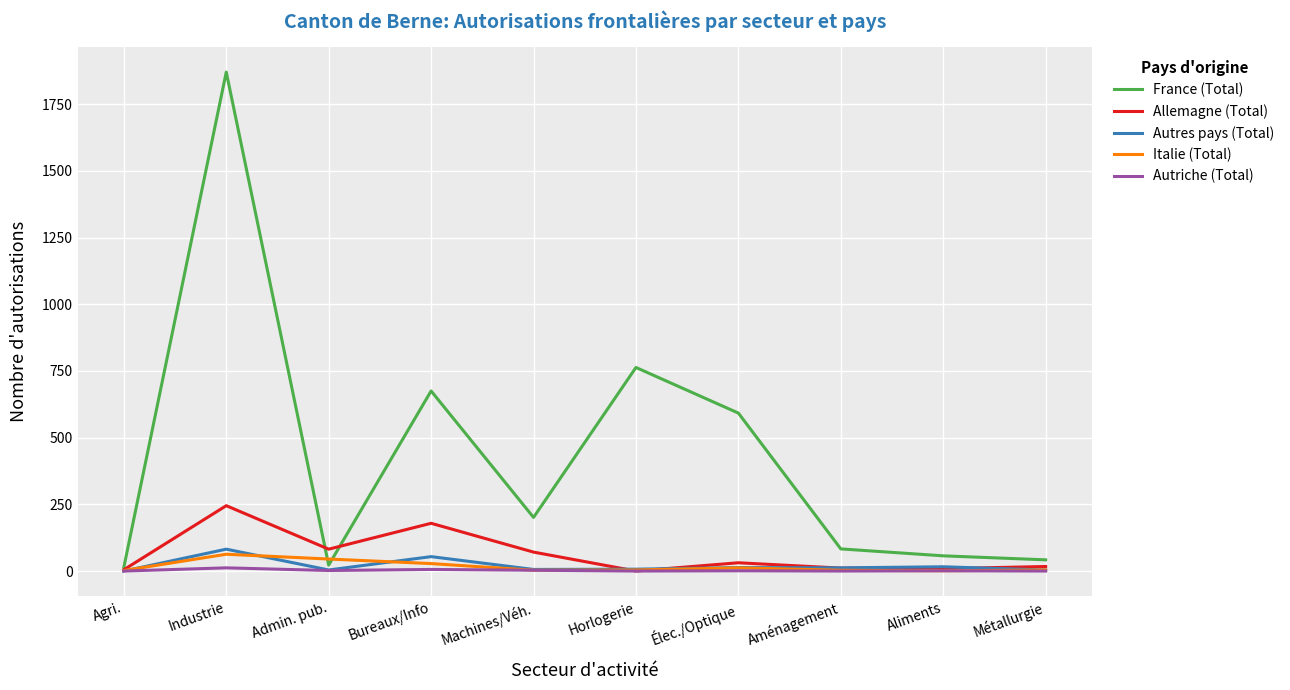

True or false: France (Total) has a value of 83 at Aménagement.

True